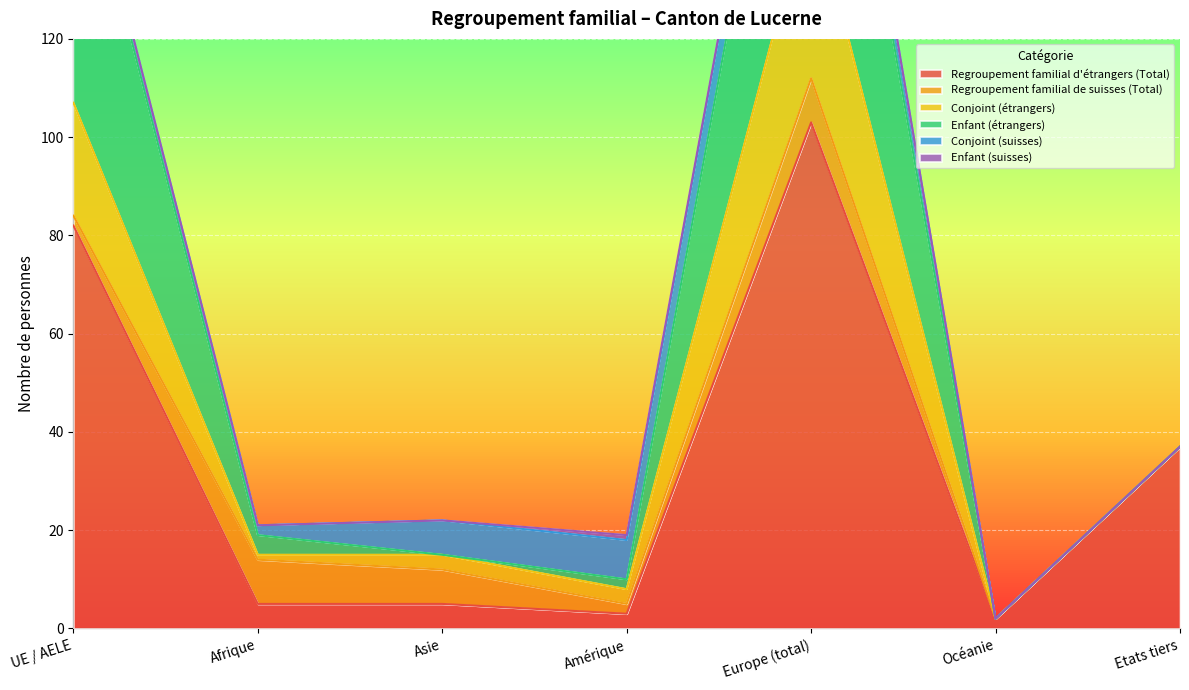

Is it true that Regroupement familial d'étrangers (Total) equals 3 at Amérique?

True